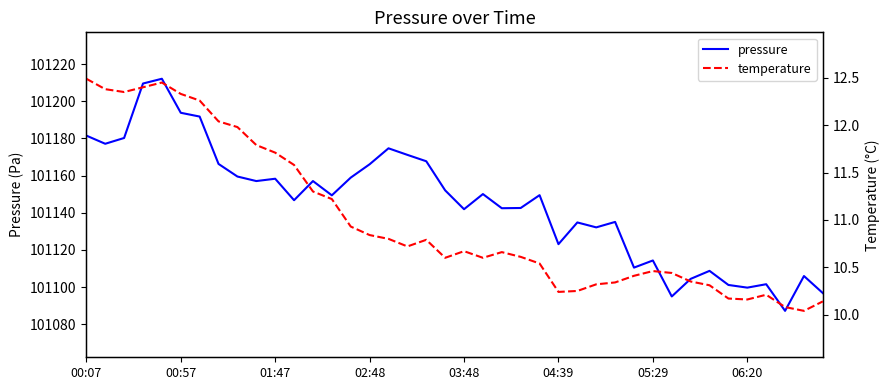

How many data points does each series have?

40